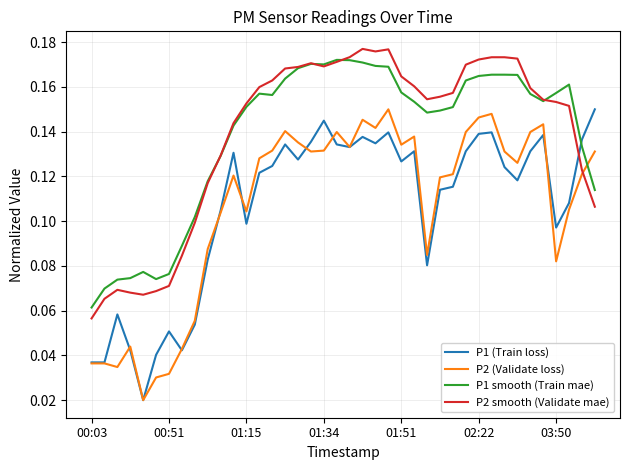

Which series ends up on top after the final intersection of P2 smooth (Validate mae) and P1 (Train loss)?

P1 (Train loss)